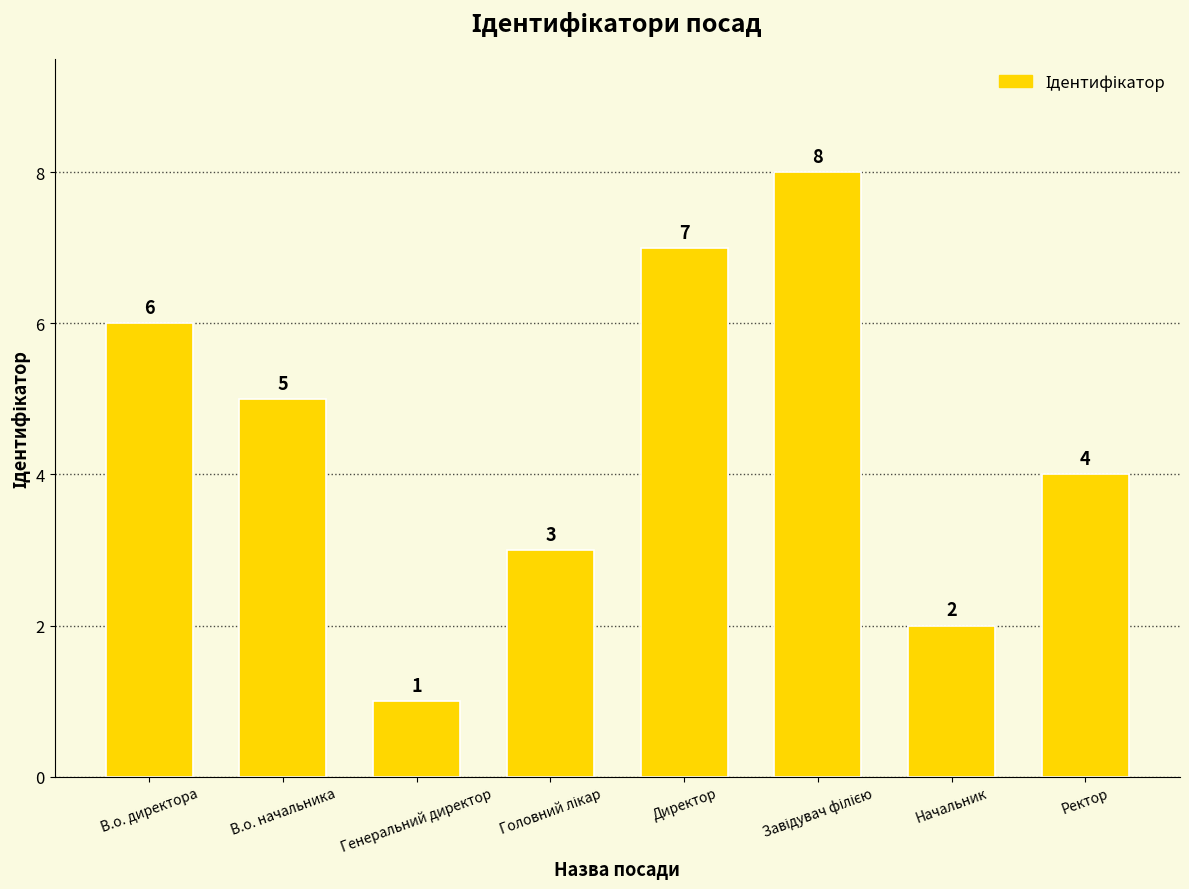

How many bars are there in total?

8